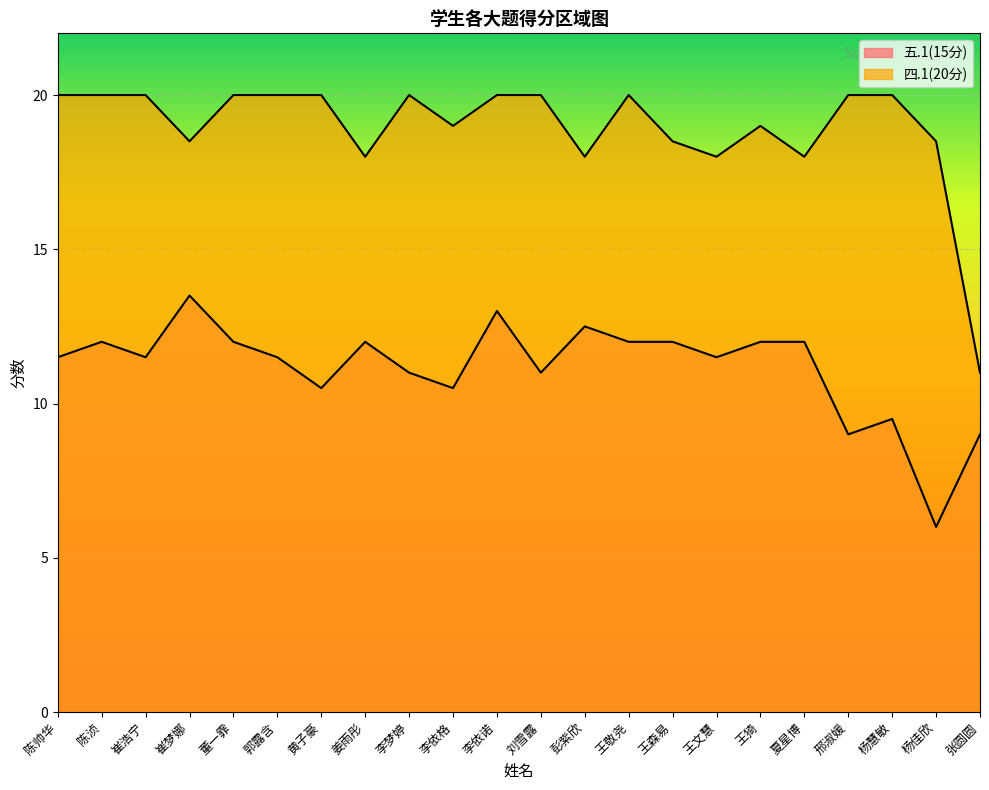

True or false: 四.1(20分) and 五.1(15分) cross at least once.

False